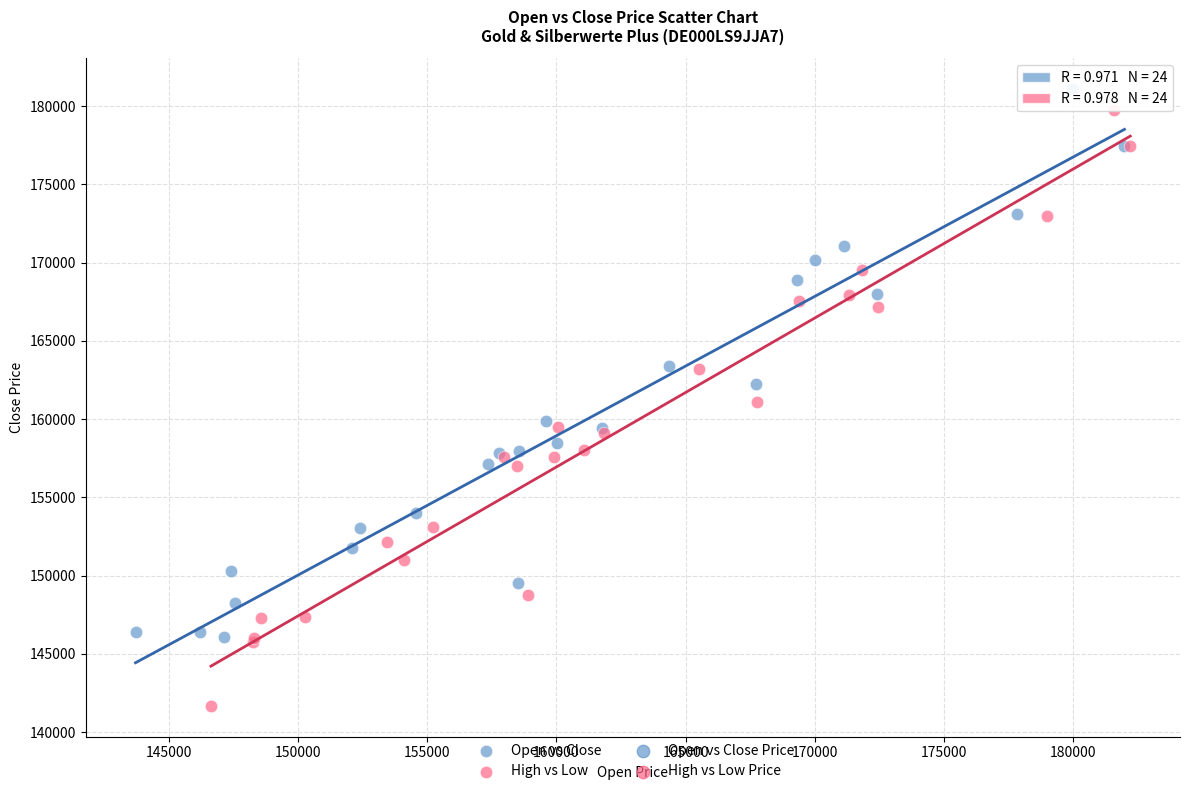

Which series contains the highest Y value?

Open vs Close